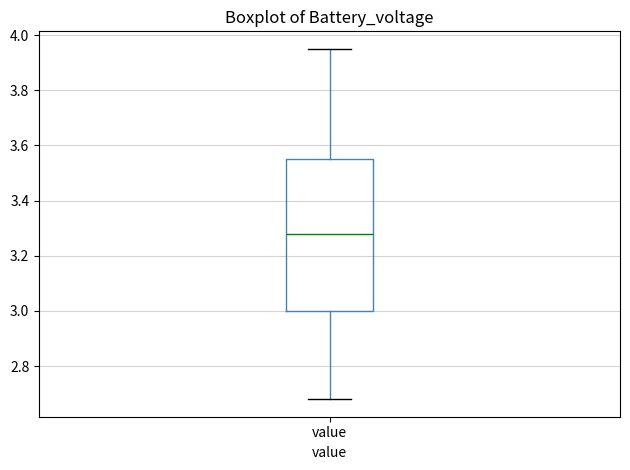

Read this box plot against the y-axis: the position of the median line, the range covered by the box, and the ends of both whiskers. The values are not printed on the chart, so give them approximately, as read against the axis.

median 3.28, box 3.00 to 3.56, whiskers 2.68 to 3.96